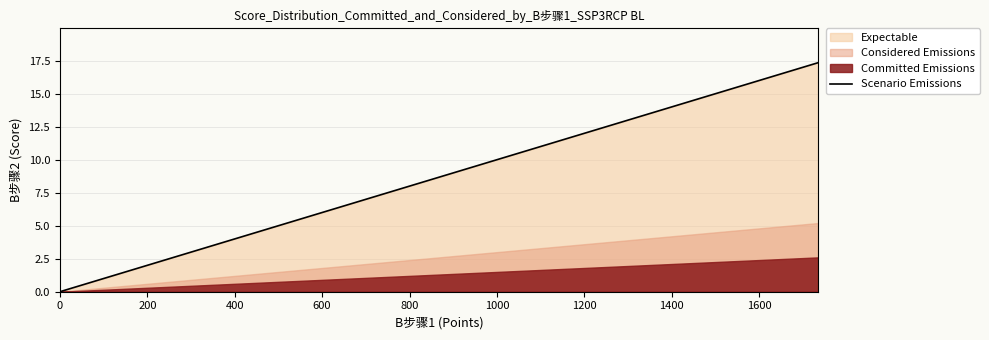

True or false: the data shows 0.2 at 20.

False